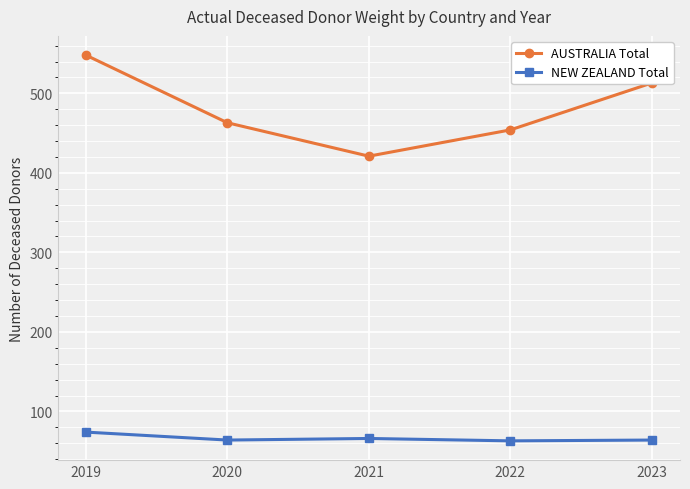

At which category does the chart reach its peak across all series?

2019